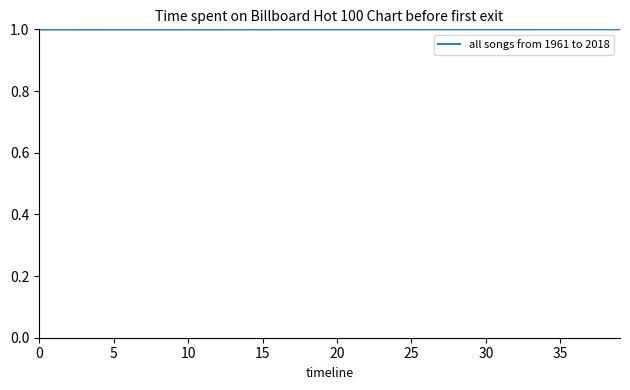

What is the minimum value shown in the chart?

1.0